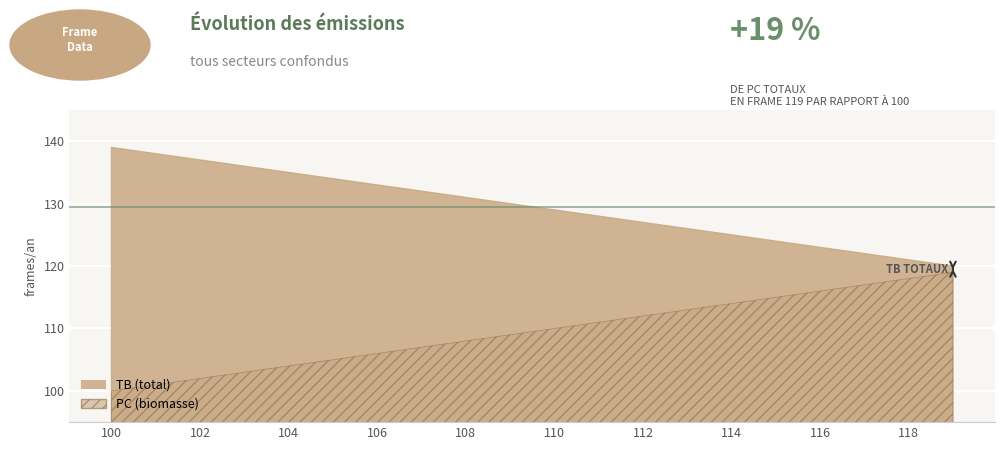

Is it true that PC equals 101 at 101?

True